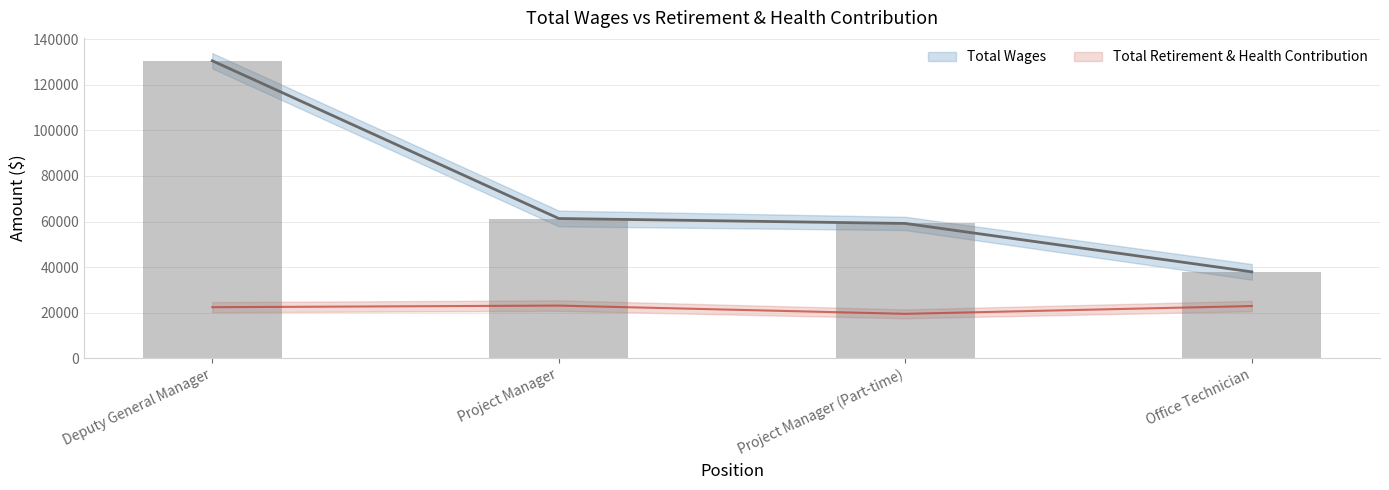

What value does the Total Wages series have at Office Technician, to the nearest 10?

37900